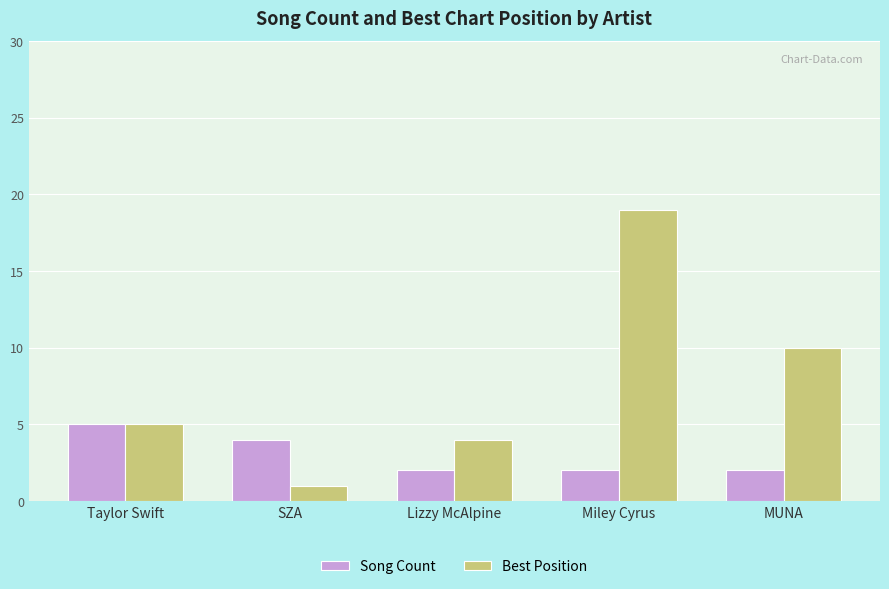

The value of Song Count at Lizzy McAlpine is 2. True or false?

True